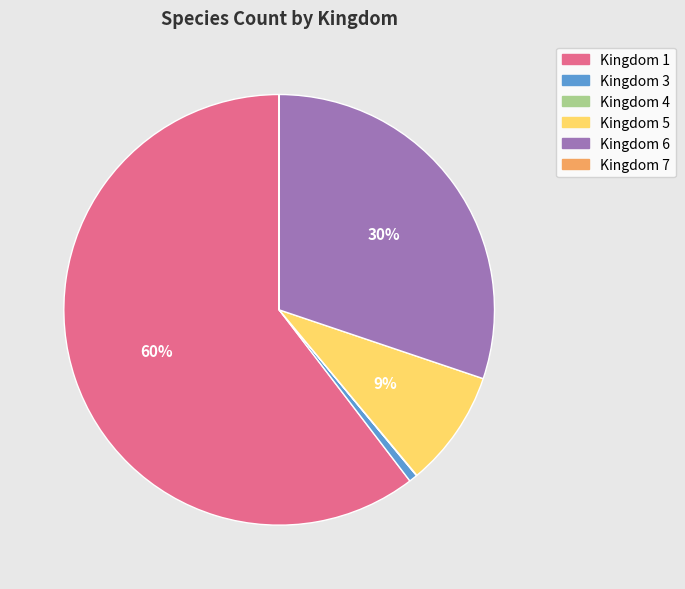

Which has a higher value, Kingdom 1 or Kingdom 3?

Kingdom 1